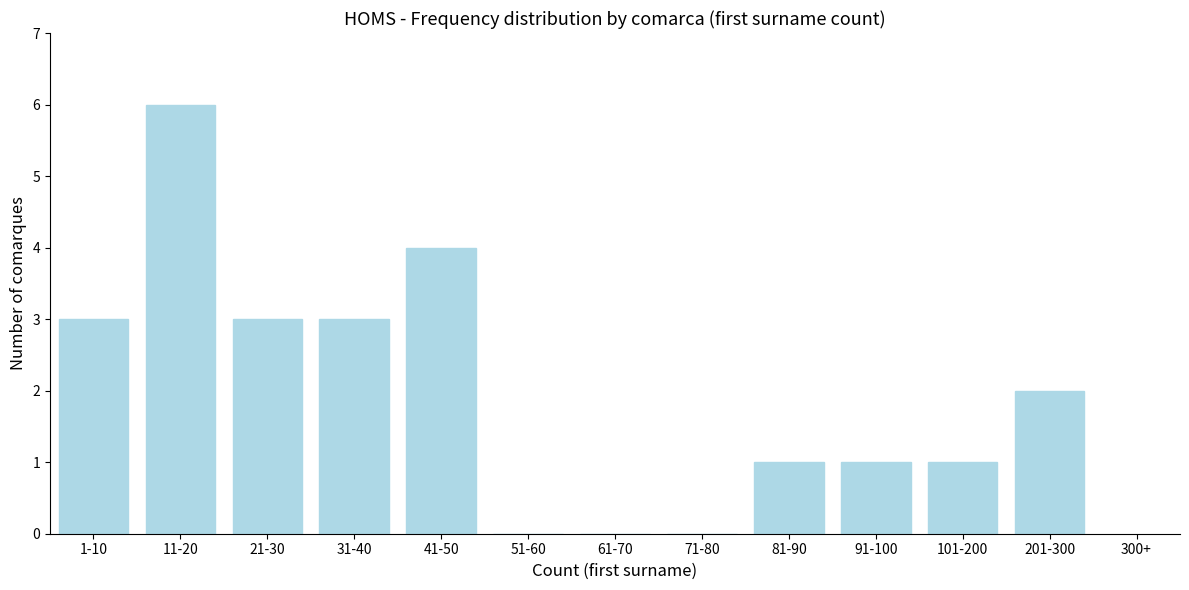

Reading left to right, extract all data points from this chart.

1-10=3	11-20=6	21-30=3	31-40=3	41-50=4	51-60=0	61-70=0	71-80=0	81-90=1	91-100=1	101-200=1	201-300=2